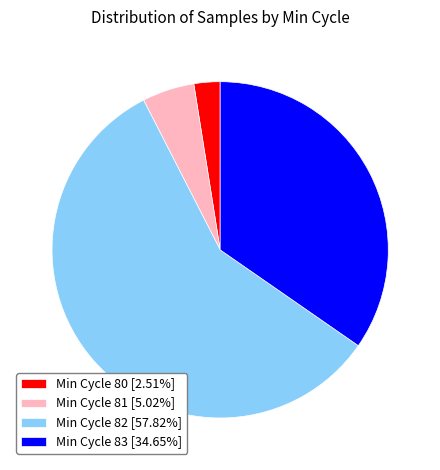

Approximately how many times larger is the value at Min Cycle 83 [34.65%] compared to Min Cycle 82 [57.82%]?

0.6